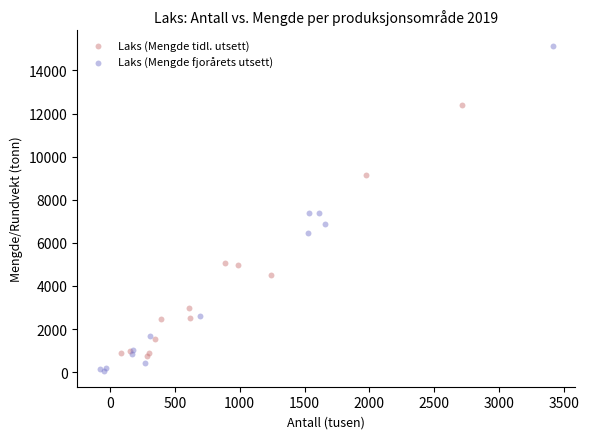

What are all the series names shown in the legend?

Laks (Mengde tidl. utsett), Laks (Mengde fjorårets utsett)